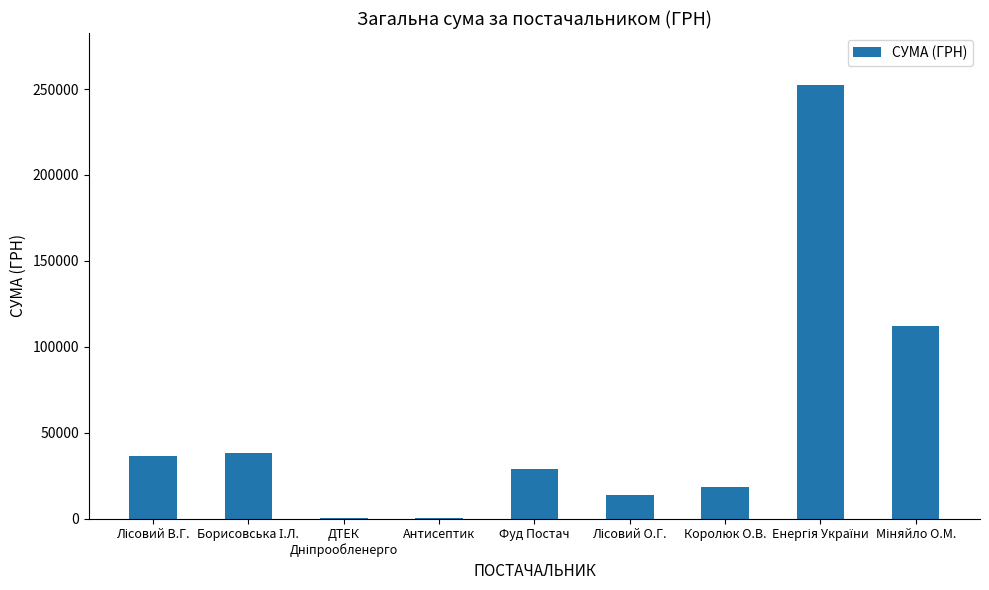

What is the sum of all values?

500655.2